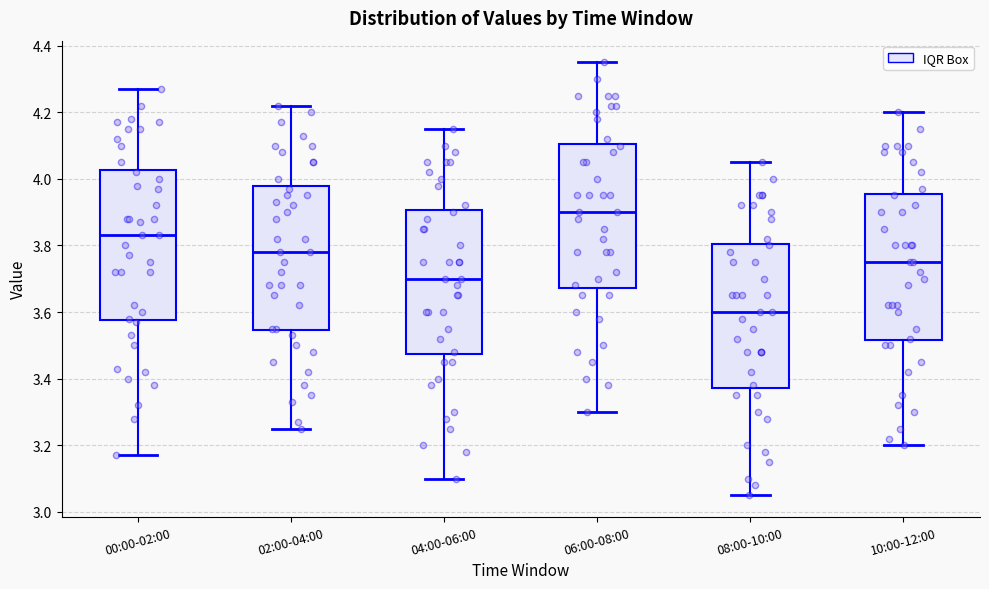

Where is the lower edge of the box for 02:00-04:00 on the y-axis? The values are not printed on the chart, so give them approximately, as read against the axis.

3.54